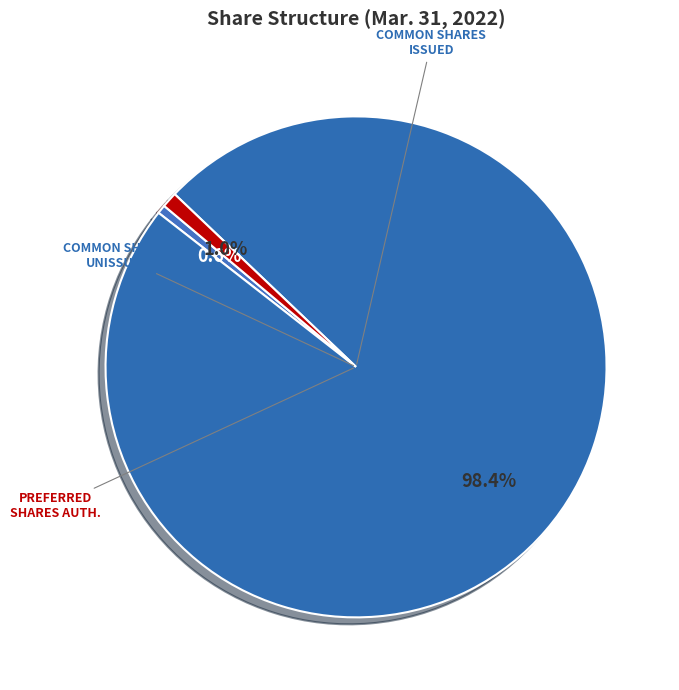

How many segments does this pie chart have?

3